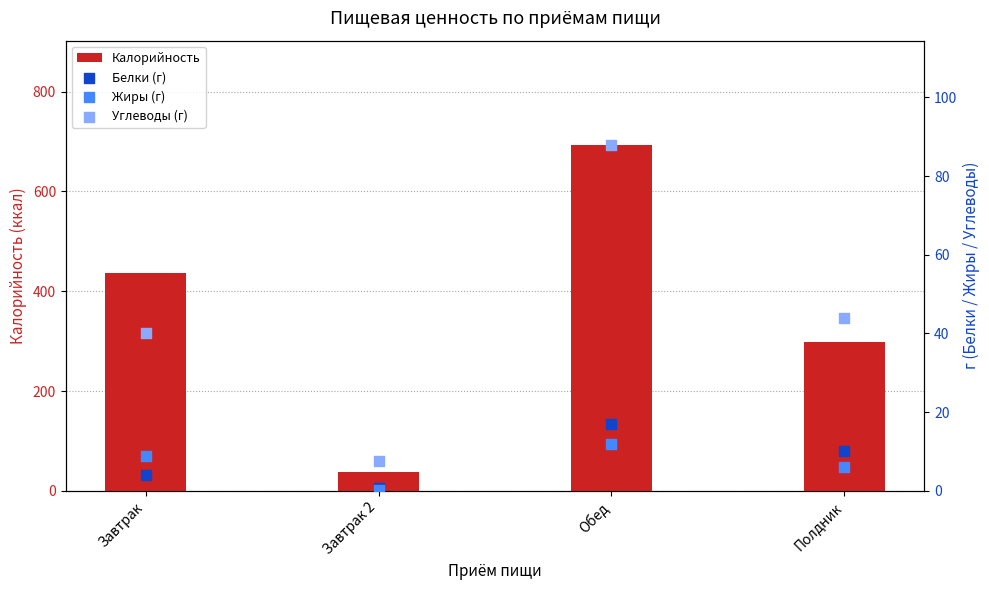

Which series contains the lowest Y value?

Жиры (г)